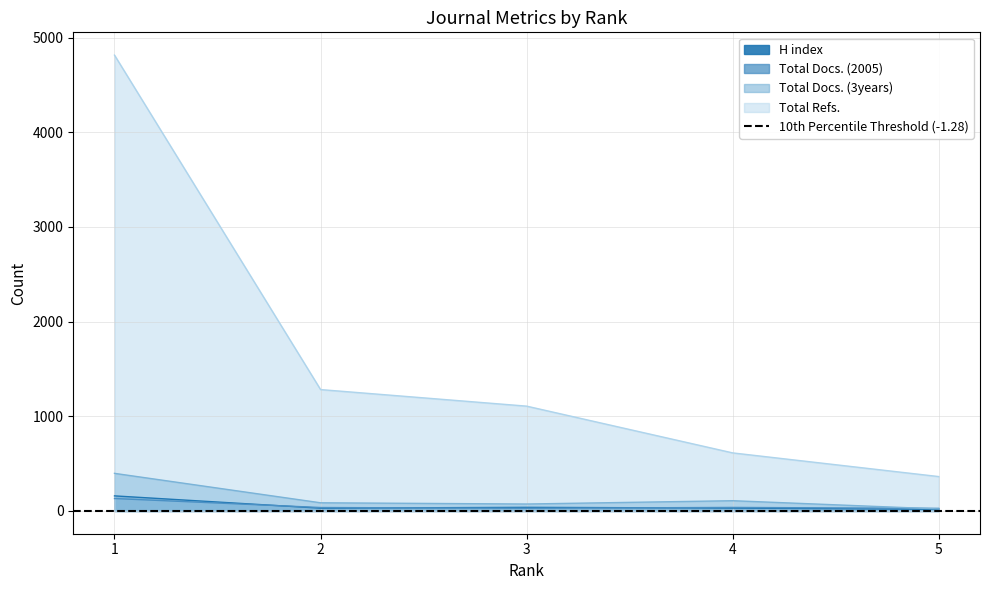

Rank the series by their maximum value, from lowest to highest.

Total Docs. (2005), H index, Total Docs. (3years), Total Refs.